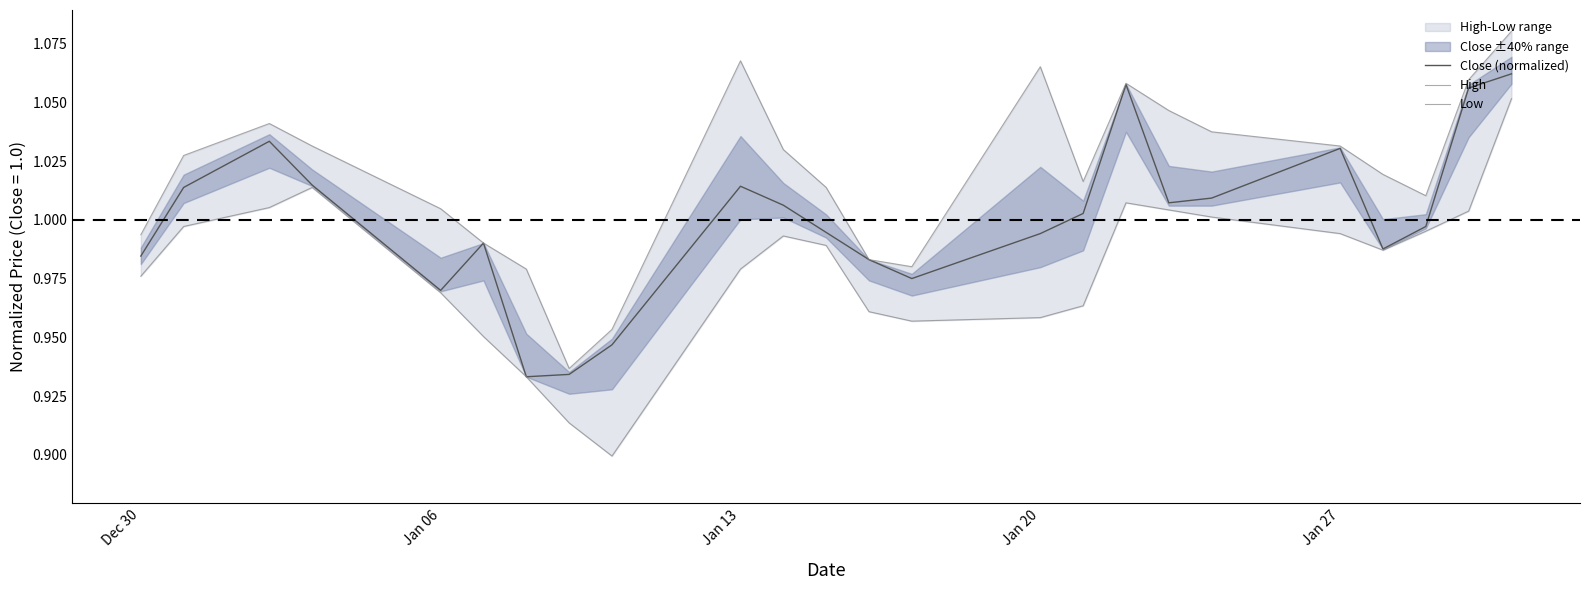

True or false: Close (normalized) has a value of 1.5 at Jan 13.

False